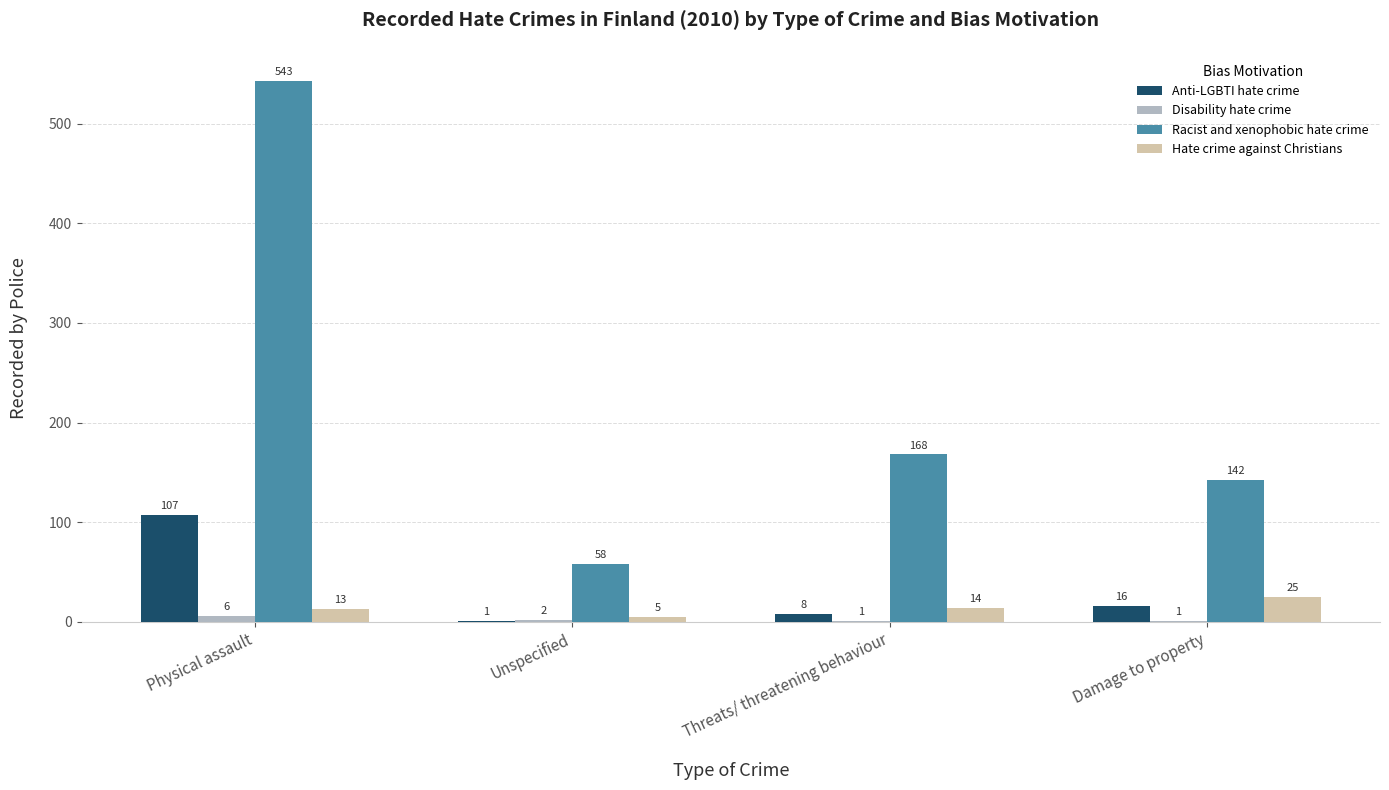

Reading left to right, transcribe all the data shown in this chart.

Anti-LGBTI hate crime: Physical assault=107	Unspecified=1	Threats/ threatening behaviour=8	Damage to property=16
Disability hate crime: Physical assault=6	Unspecified=2	Threats/ threatening behaviour=1	Damage to property=1
Racist and xenophobic hate crime: Physical assault=543	Unspecified=58	Threats/ threatening behaviour=168	Damage to property=142
Hate crime against Christians: Physical assault=13	Unspecified=5	Threats/ threatening behaviour=14	Damage to property=25